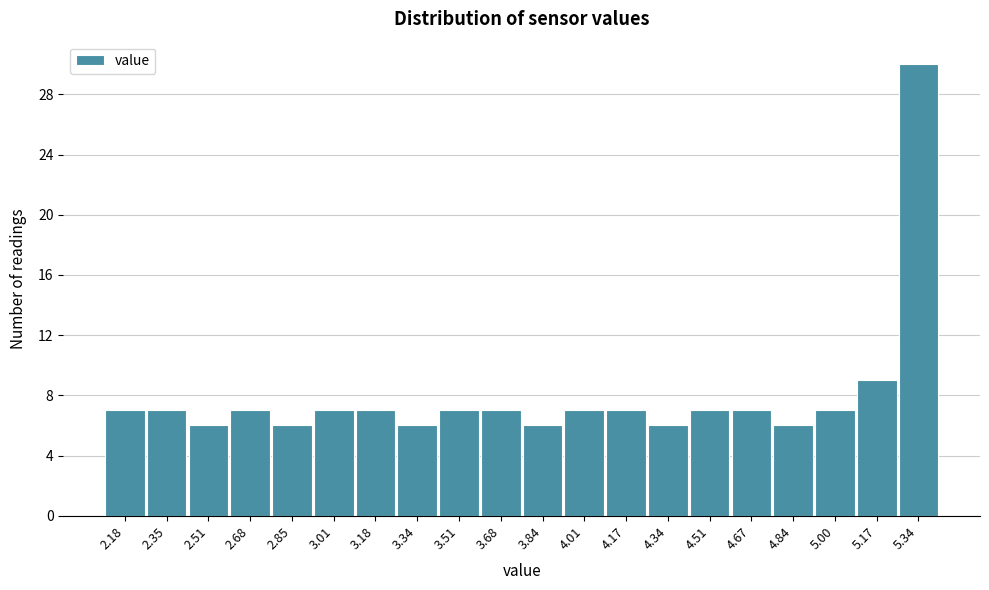

Reading left to right, transcribe this chart: for each bar, give the range it covers on the x-axis and its height. Neither the bar edges nor the heights are printed on the chart, so give them approximately, as read against the axes.

2.100 to 2.266: 7
2.266 to 2.432: 7
2.432 to 2.598: 6
2.598 to 2.764: 7
2.764 to 2.930: 6
2.930 to 3.096: 7
3.096 to 3.262: 7
3.262 to 3.428: 6
3.428 to 3.594: 7
3.594 to 3.760: 7
3.760 to 3.926: 6
3.926 to 4.092: 7
4.092 to 4.258: 7
4.258 to 4.424: 6
4.424 to 4.590: 7
4.590 to 4.756: 7
4.756 to 4.922: 6
4.922 to 5.088: 7
5.088 to 5.254: 9
5.254 to 5.420: 30